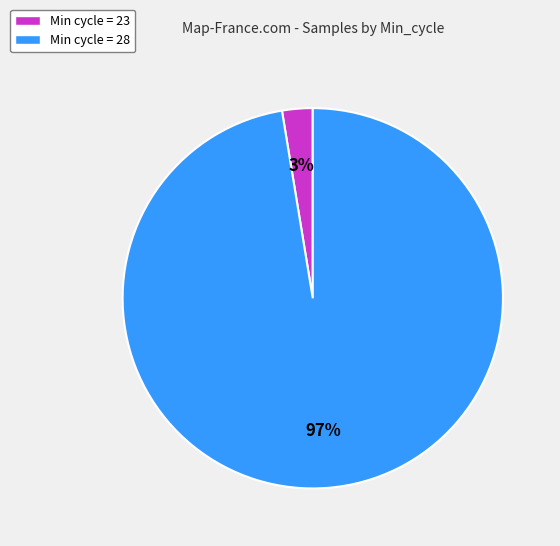

To the nearest percent, what is the average slice percentage?

50%